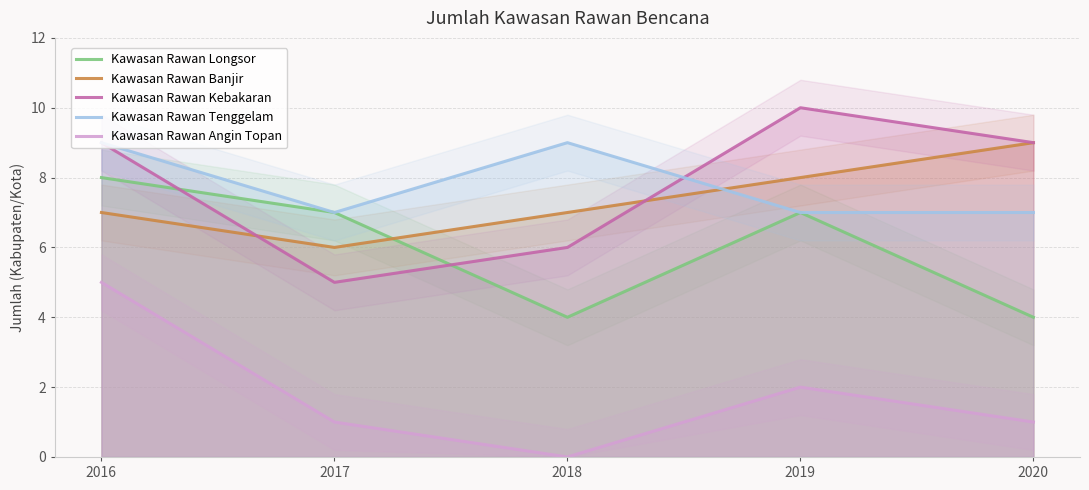

What are all the series names shown in the legend?

Kawasan Rawan Longsor, Kawasan Rawan Banjir, Kawasan Rawan Kebakaran, Kawasan Rawan Tenggelam, Kawasan Rawan Angin Topan